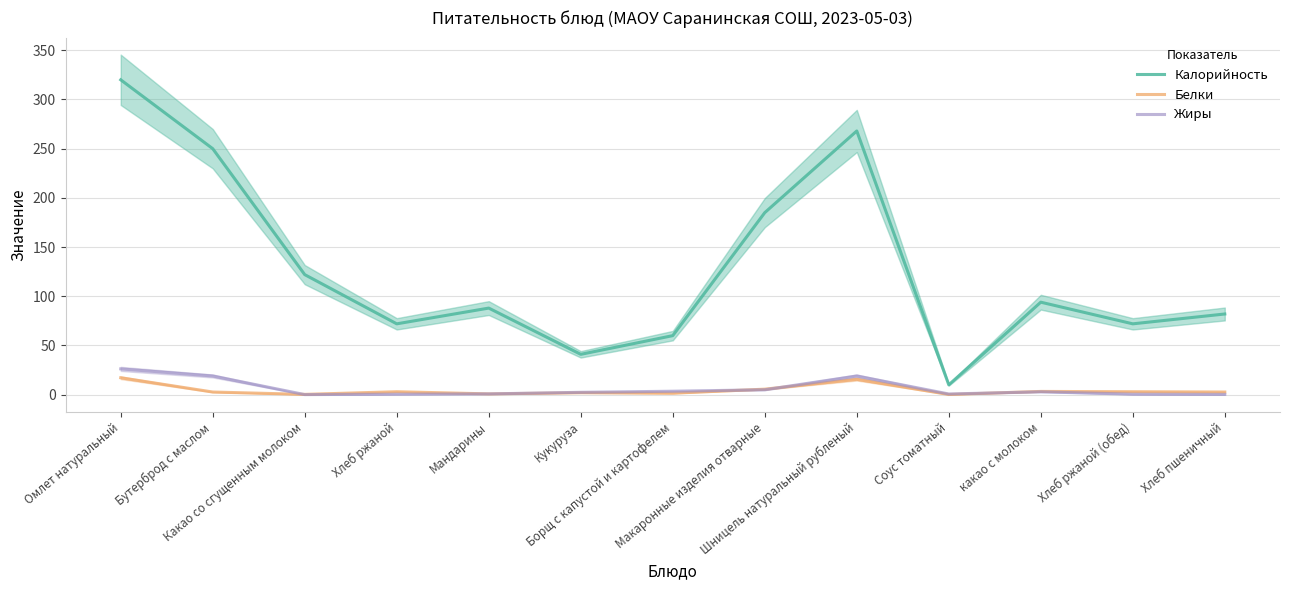

What is the label of the 10th point from the right?

Хлеб ржаной